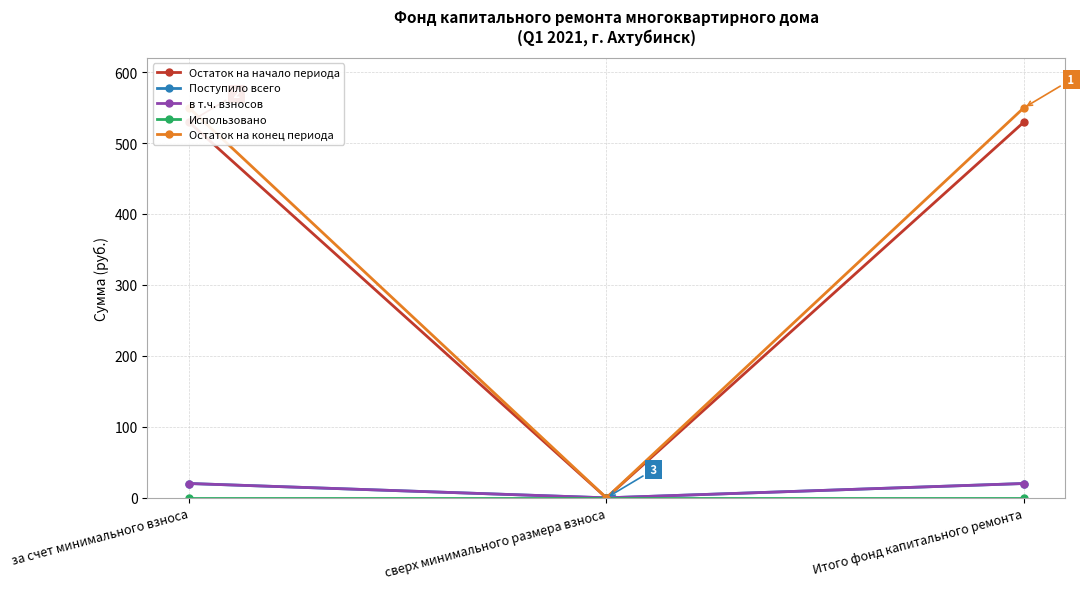

Which series has the largest total across all categories?

Остаток на конец периода